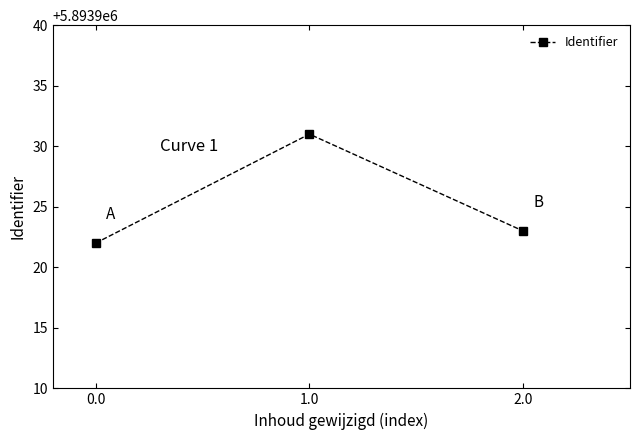

What is the sum of all values?

17681776